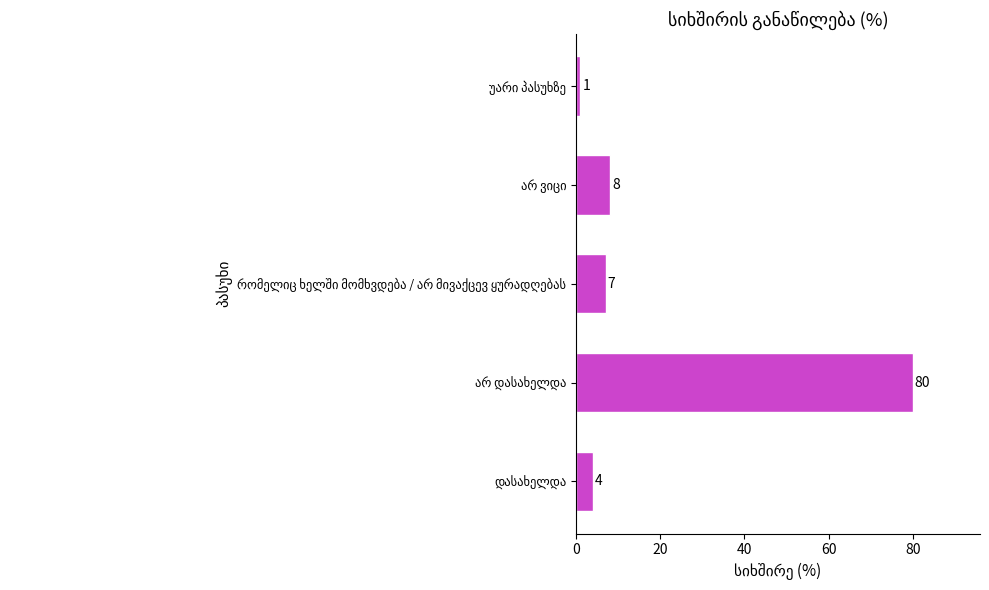

What is the maximum value shown in the chart?

80